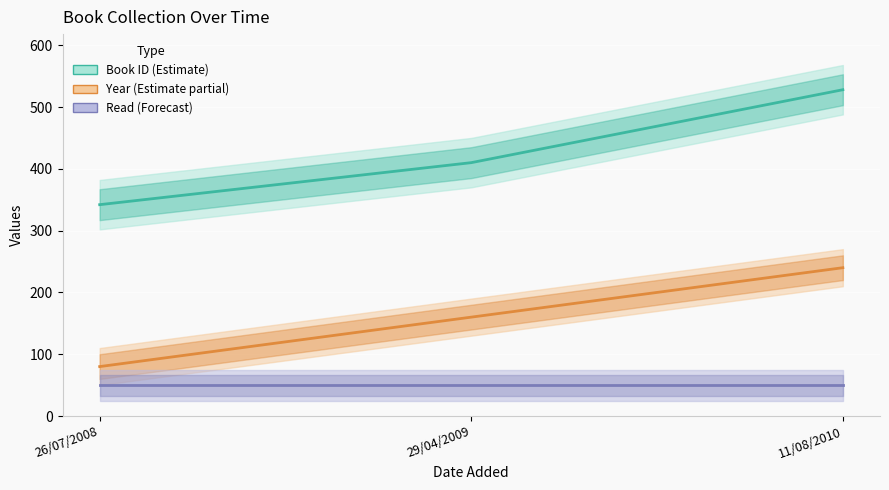

At how many categories does at least one series exceed 393?

2